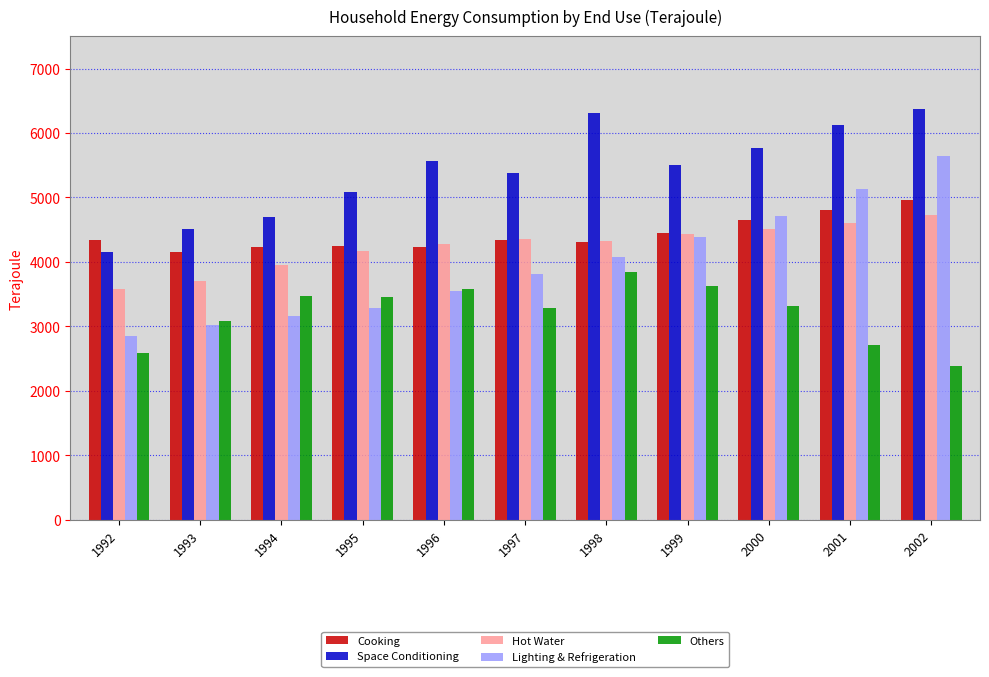

What are all the series names shown in the legend?

Cooking, Space Conditioning, Hot Water, Lighting & Refrigeration, Others